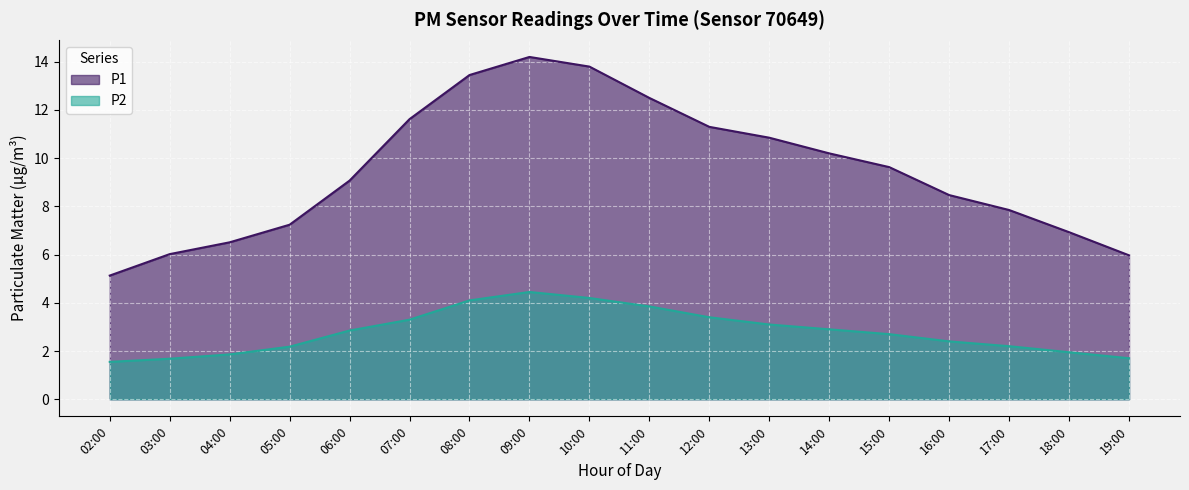

Reading left to right, transcribe all the data shown in this chart.

P1: 5.1	6.0	6.5	7.2	9.1	11.6	13.4	14.2	13.8	12.5	11.3	10.8	10.2	9.6	8.5	7.8	6.9	6.0
P2: 1.6	1.7	1.9	2.2	2.9	3.3	4.1	4.5	4.2	3.9	3.4	3.1	2.9	2.7	2.4	2.2	1.9	1.7